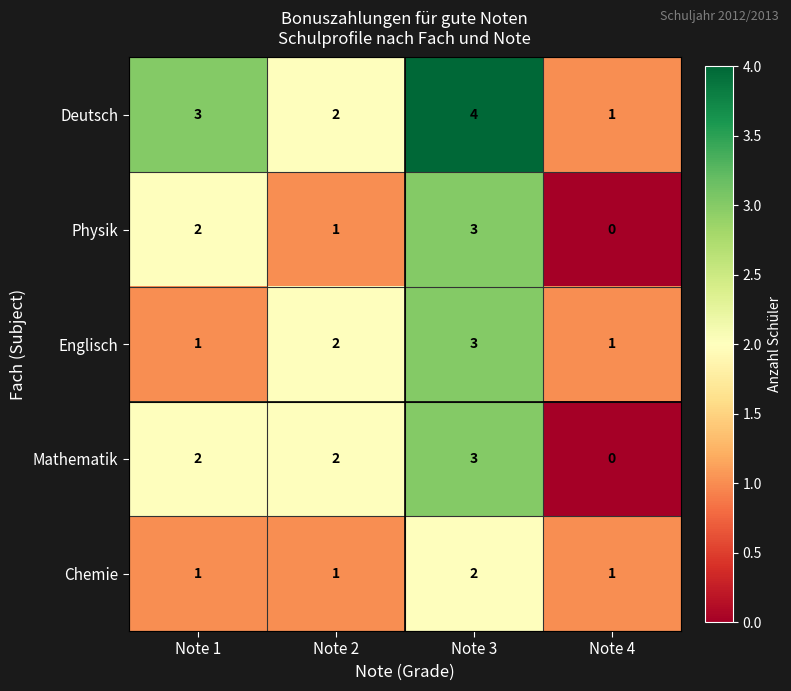

Reading left to right, what are all the values shown in this chart?

Deutsch: 3	2	4	1
Physik: 2	1	3	0
Englisch: 1	2	3	1
Mathematik: 2	2	3	0
Chemie: 1	1	2	1